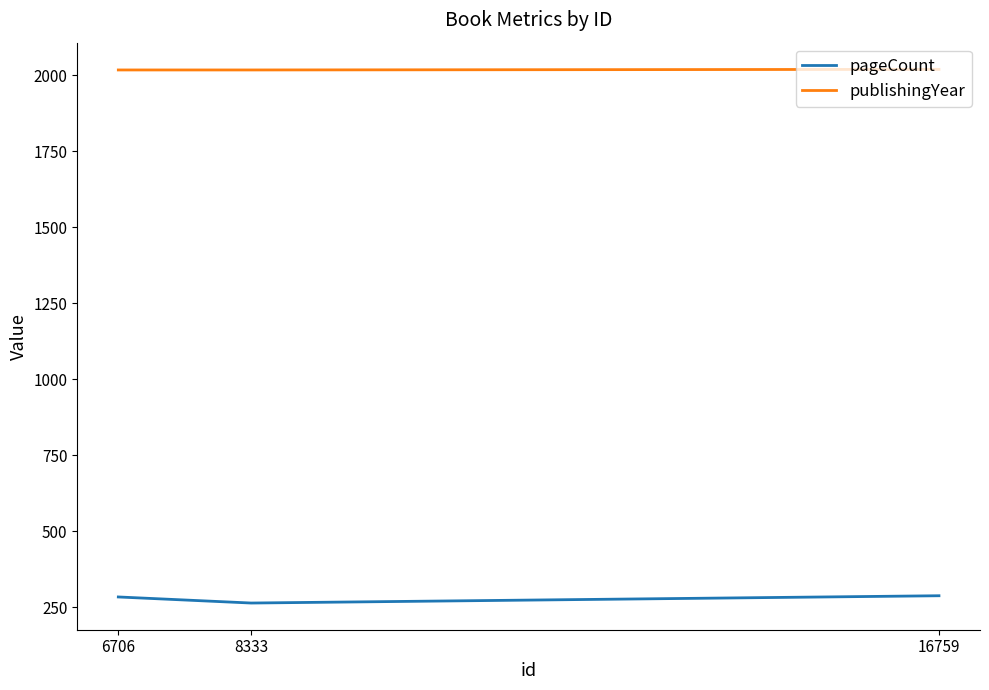

What is the difference between the maximum and minimum values in the pageCount series?

24